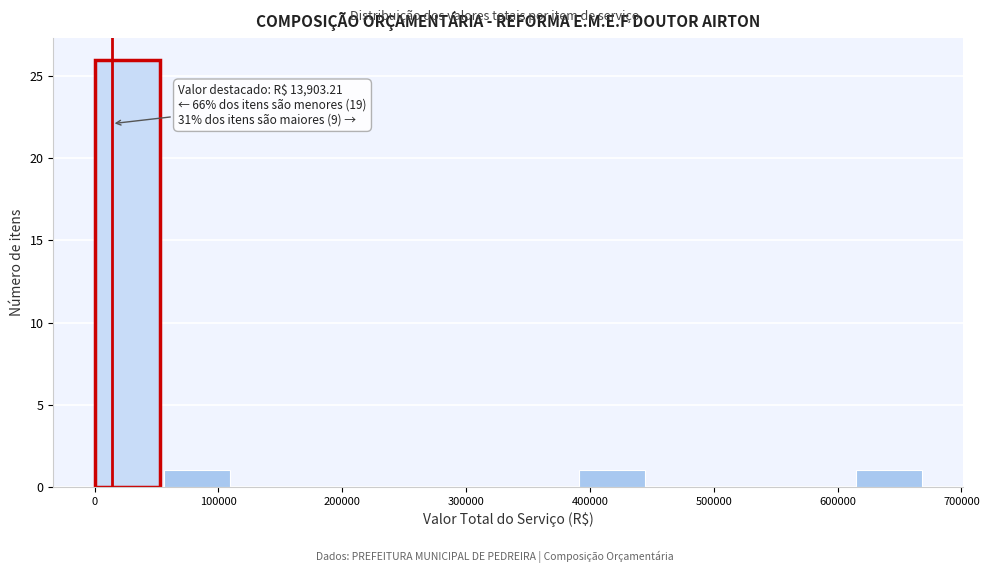

Which range on the x-axis has the tallest bar?

0 to 60000